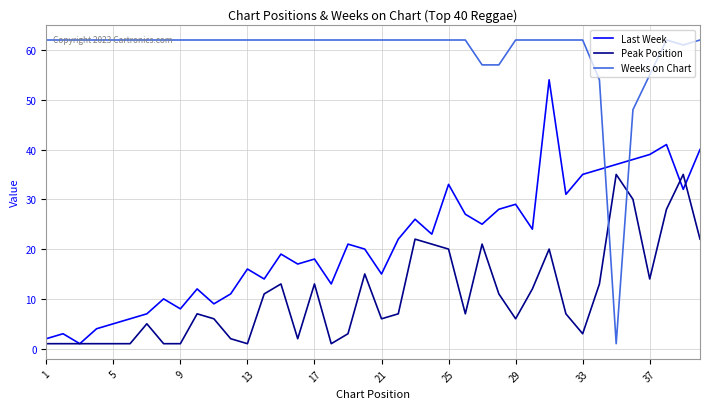

List the series in order of their peak value, highest first.

Weeks on Chart, Last Week, Peak Position